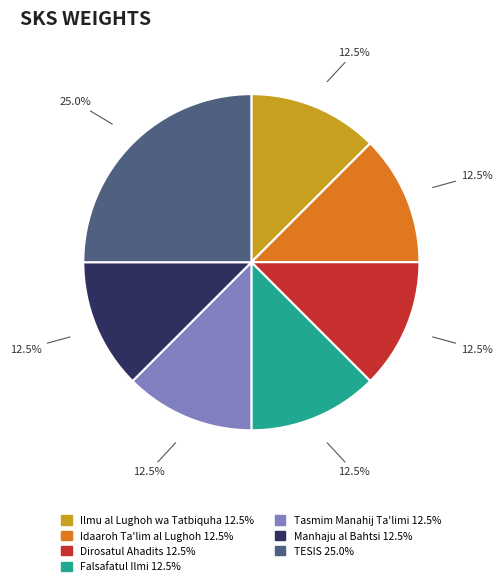

What is the ratio of the value at Idaaroh Ta'lim al Lughoh to the value at Tasmim Manahij Ta'limi?

1.0